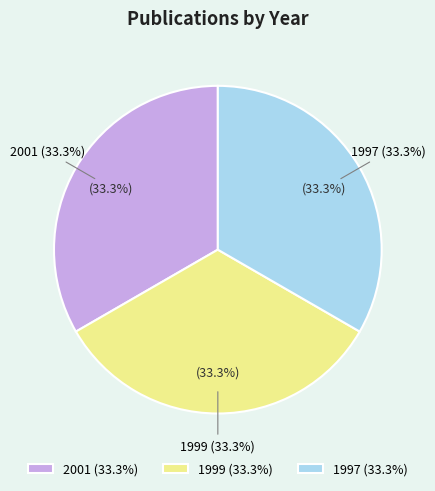

True or false: OPUS4-18156 (2001) accounts for 48% of the total.

False